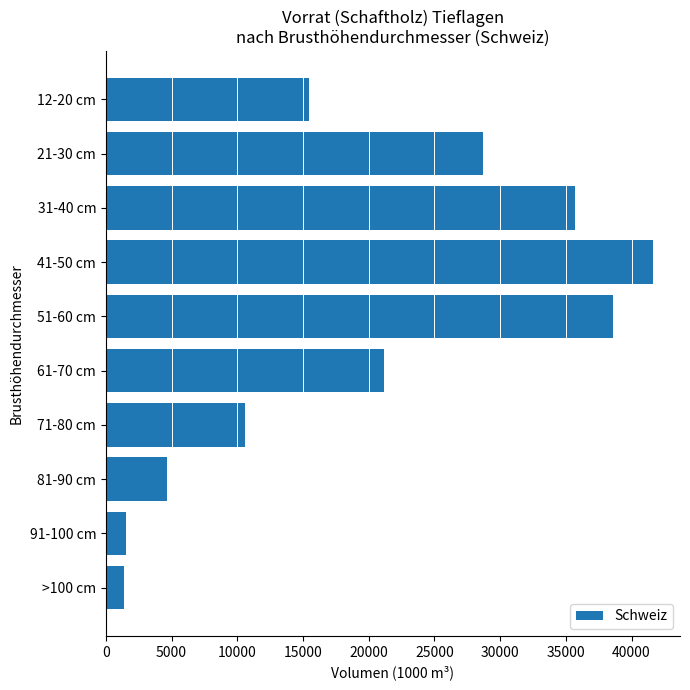

The value at 41-50 cm is 29068. True or false?

False